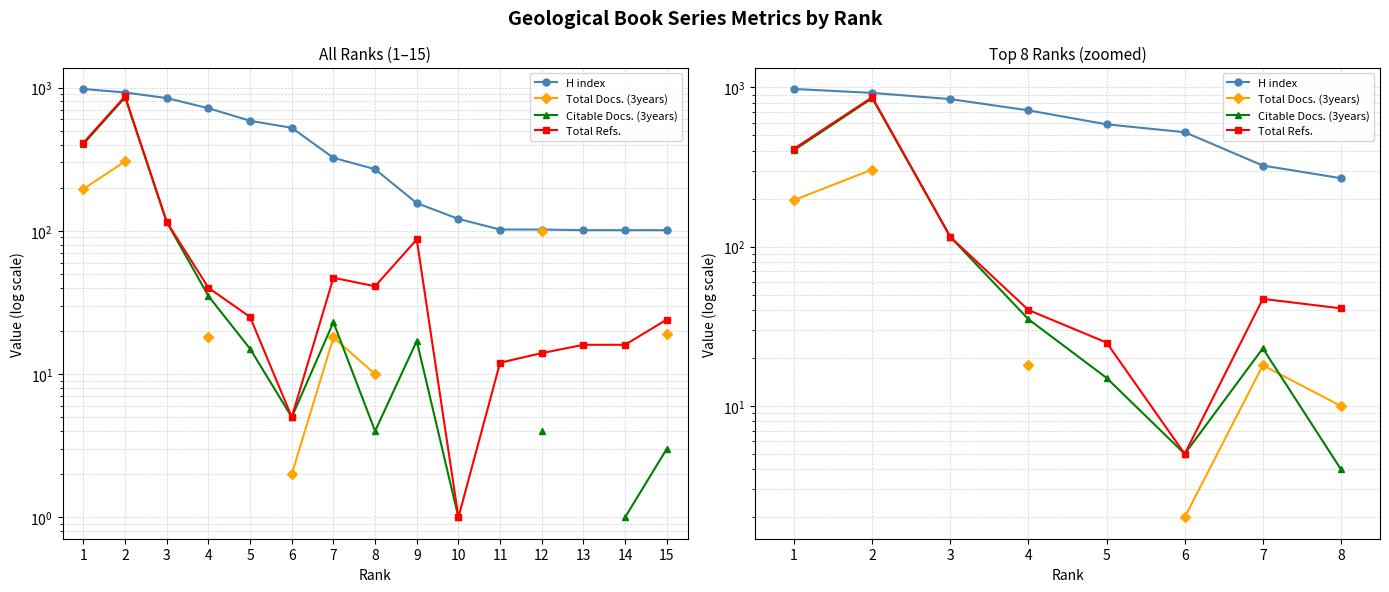

List the series in order of their peak value, lowest first.

Total Docs. (3years), Citable Docs. (3years), Total Refs., H index